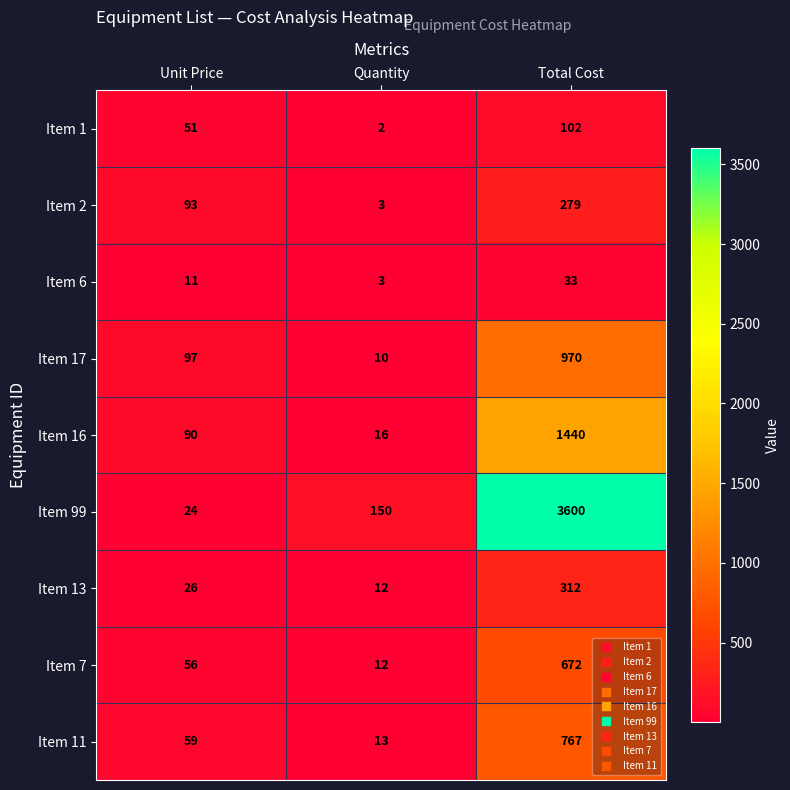

What is the maximum value shown in the chart?

3600